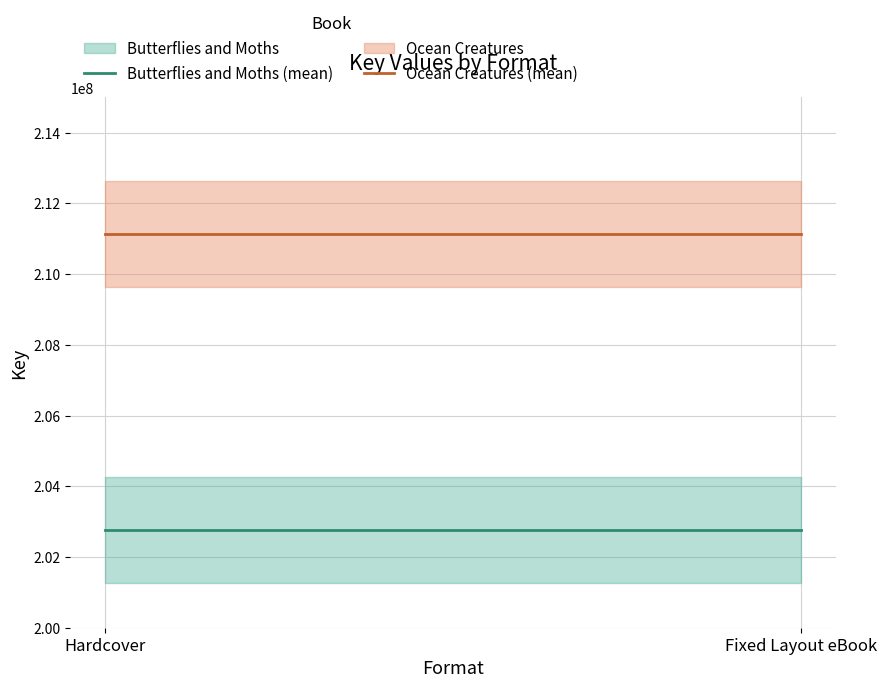

Is it true that Butterflies and Moths (mean) equals 361602263 at Hardcover?

False